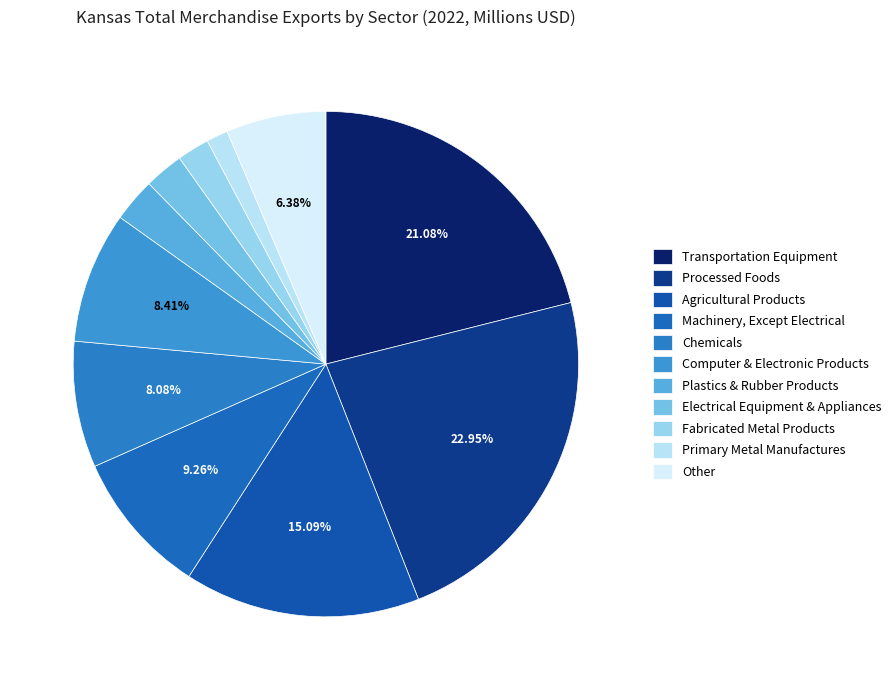

What percentage is the Fabricated Metal Products slice, to the nearest percent?

2%